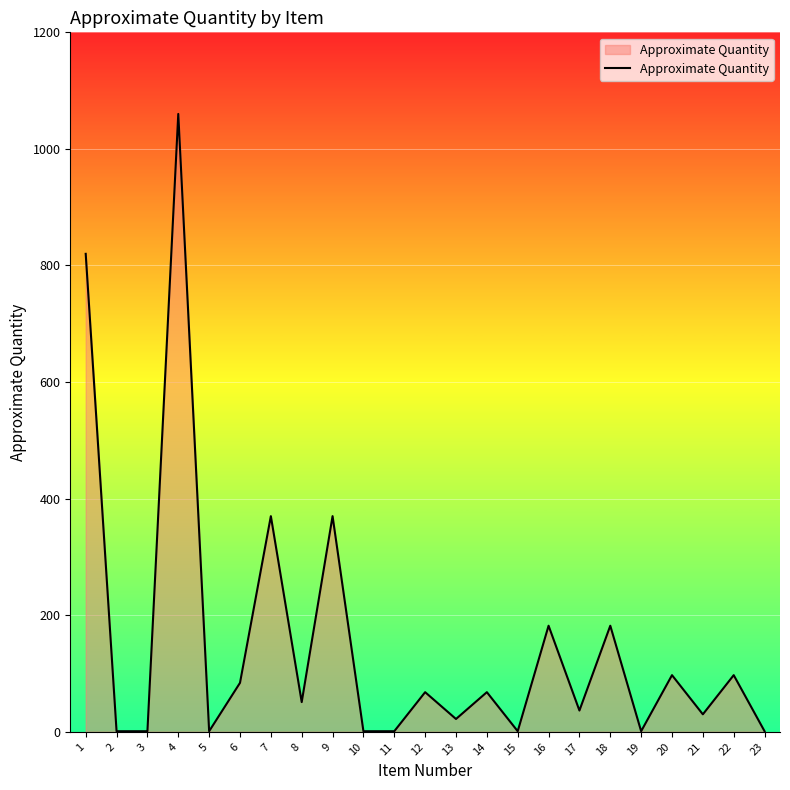

Count the number of categories in the chart.

23